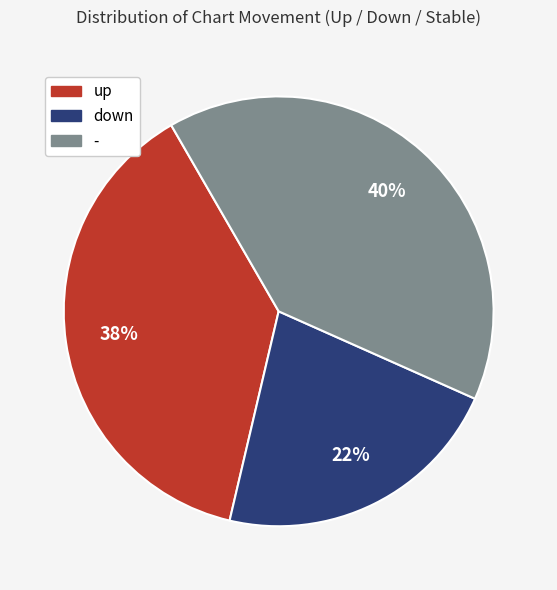

Between down and -, which is larger?

-